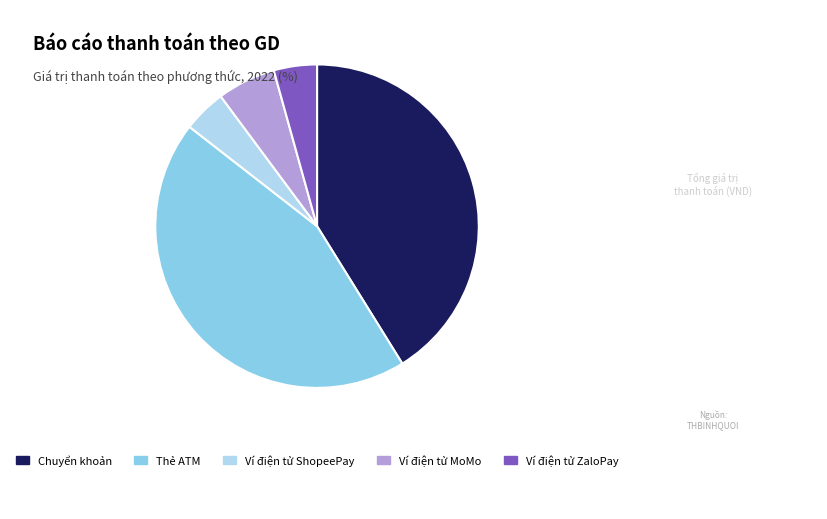

Is there any slice that represents more than half of the pie?

No